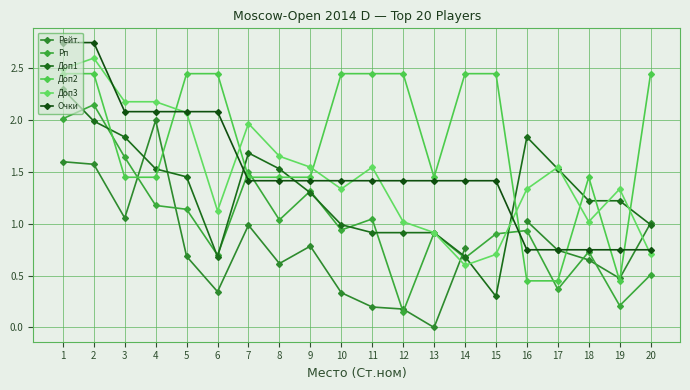

How many data points in Очки are less than 1?

5